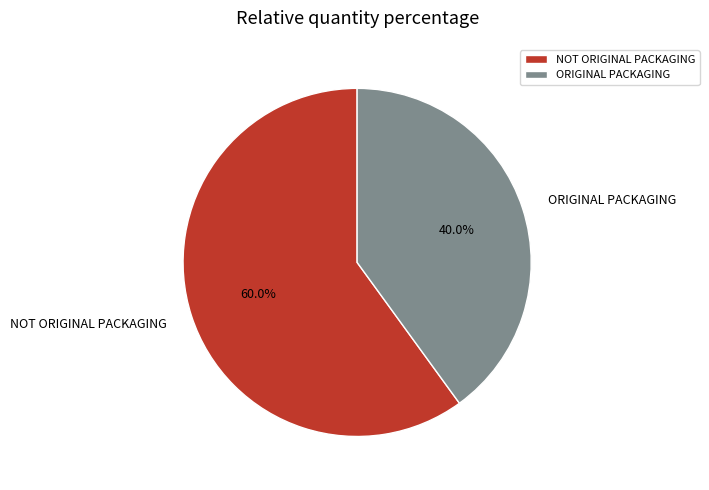

True or false: NOT ORIGINAL PACKAGING accounts for 52% of the total.

False